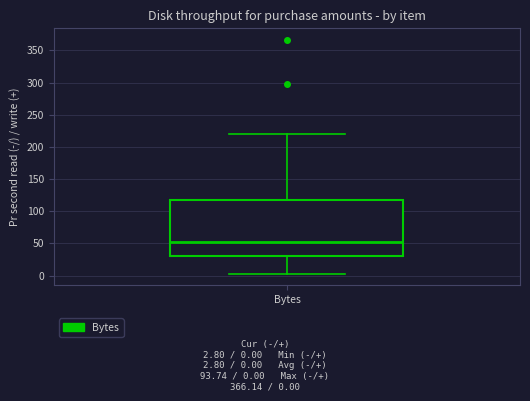

Read this box plot against the y-axis: the position of the median line, the range covered by the box, and the ends of both whiskers. The values are not printed on the chart, so give them approximately, as read against the axis.

median 50, box 30 to 115, whiskers 5 to 220